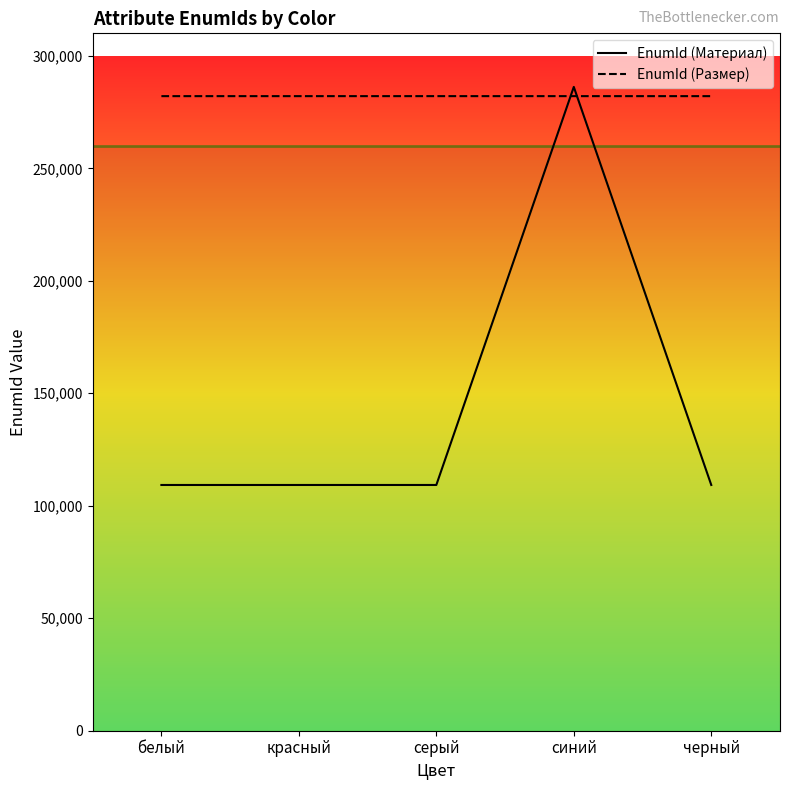

What is the average value of the EnumId (Размер) series?

282084